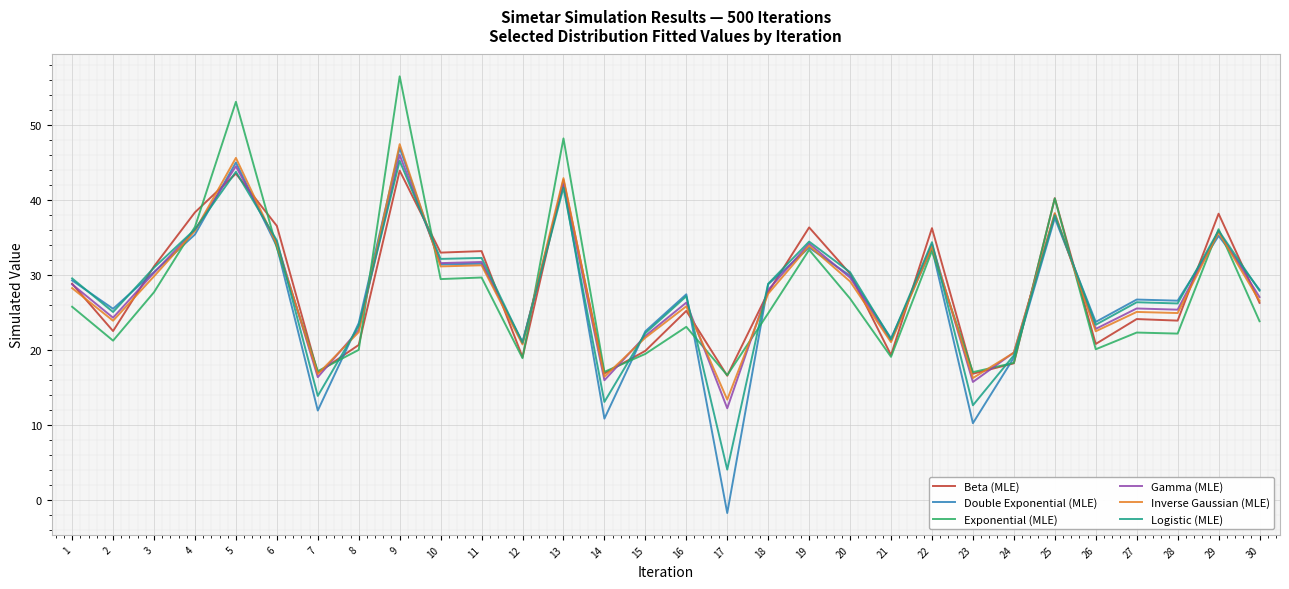

Is it true that Beta (MLE) equals 10.6 at 21?

False